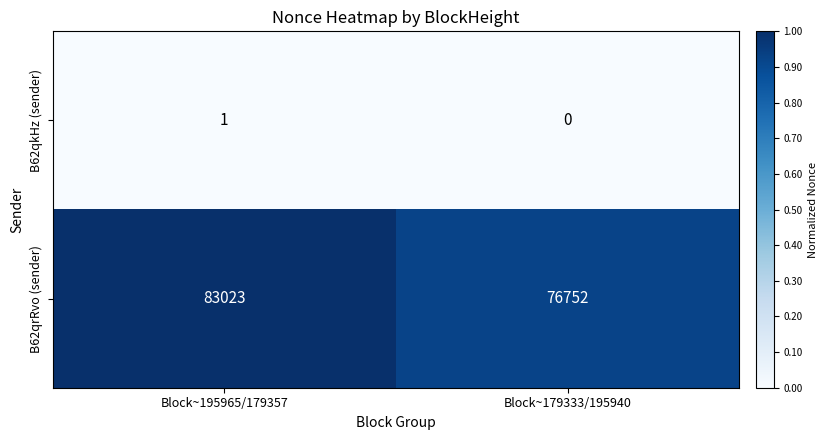

List the series in order of their overall mean, highest first.

B62qrRvo (sender), B62qkHz (sender)